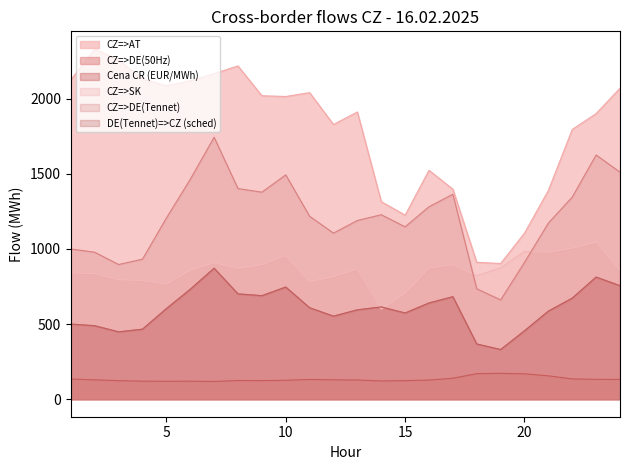

Does the chart display data point markers on the line(s)?

No